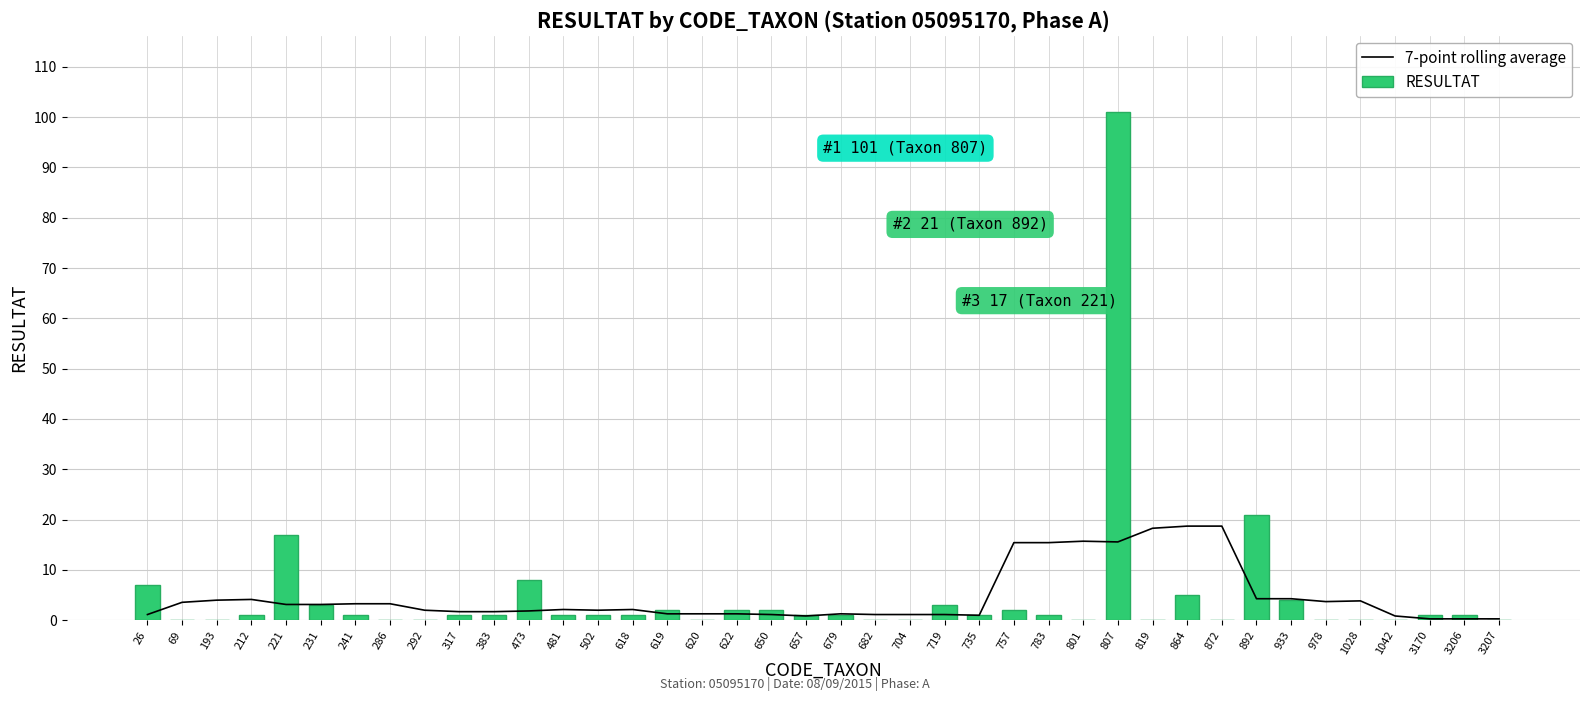

How many series are shown in this chart?

2